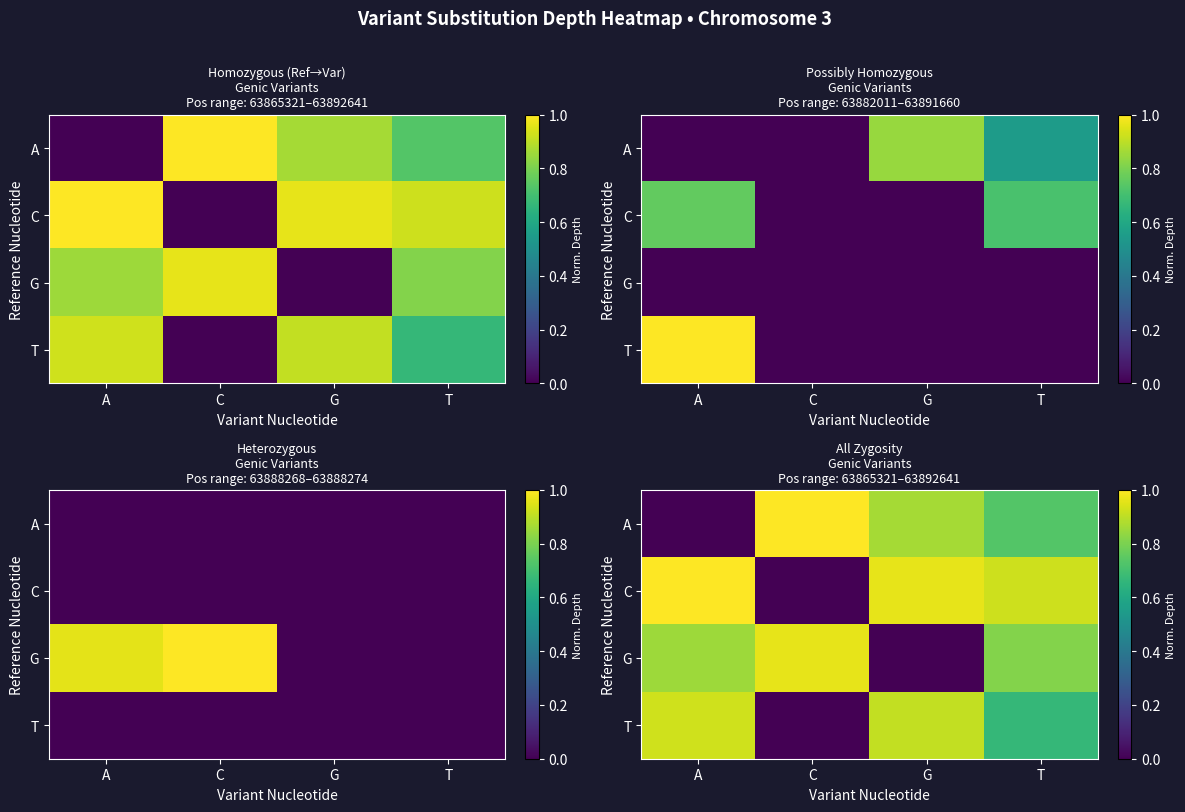

List the series in order of their peak value, highest first.

A, C, G, T